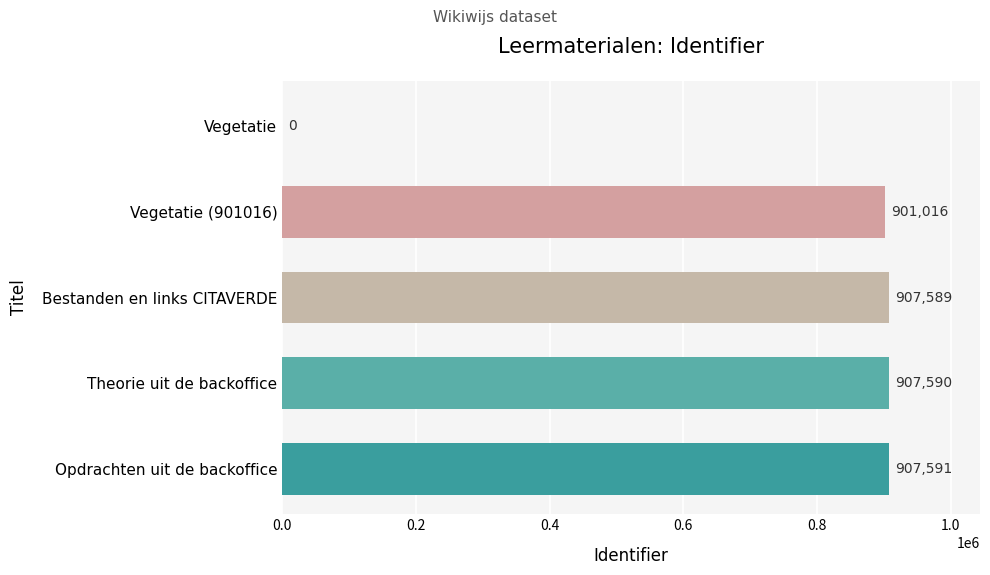

What is the greatest value displayed?

907591